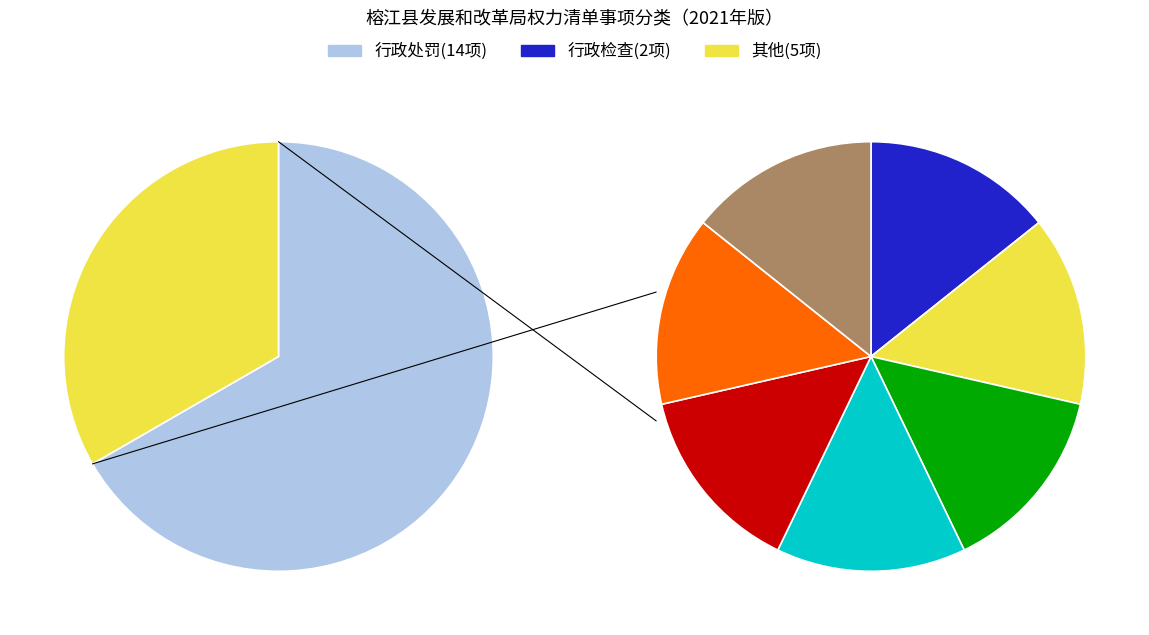

To the nearest percent, what is the average slice percentage?

33%